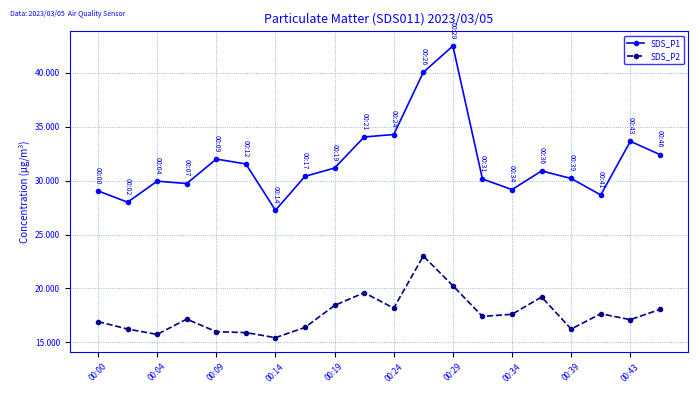

List the series in order of their peak value, lowest first.

SDS_P2, SDS_P1